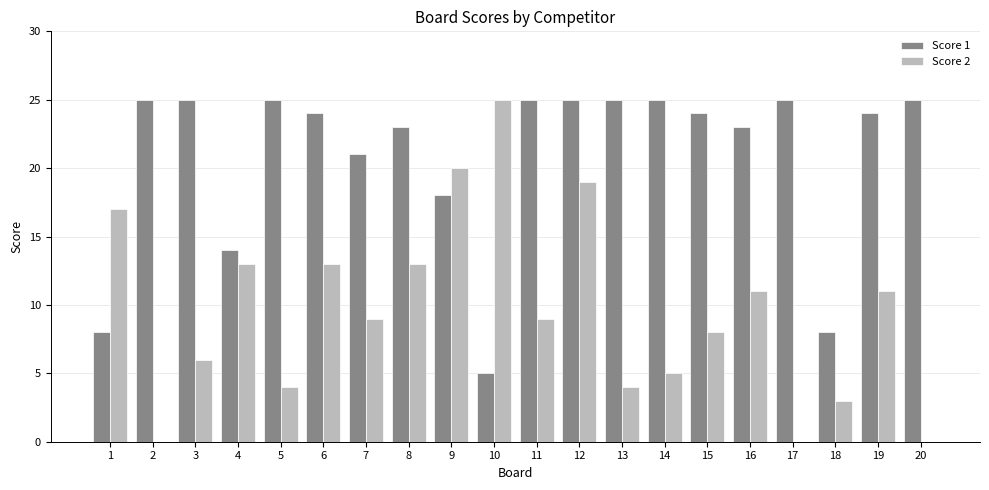

Count the number of categories in the chart.

20